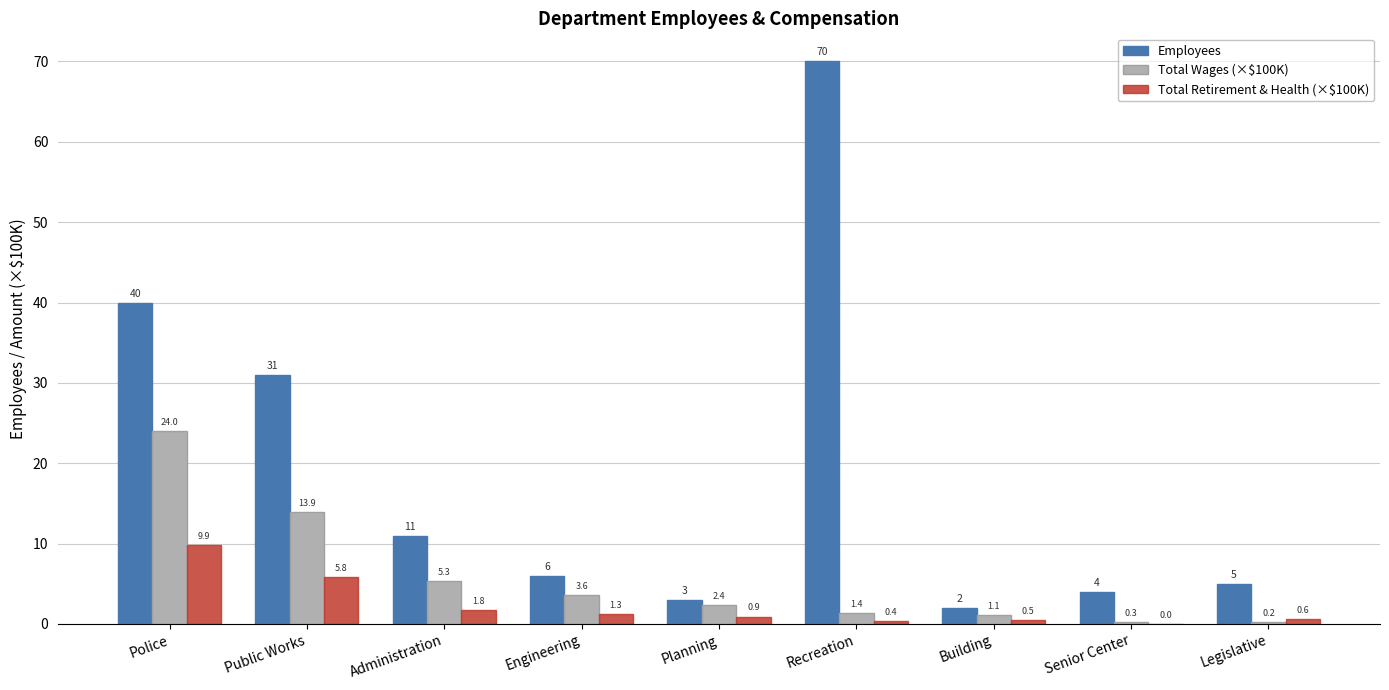

What are all the series names shown in the legend?

Employees, Total Wages (×$100K), Total Retirement & Health (×$100K)